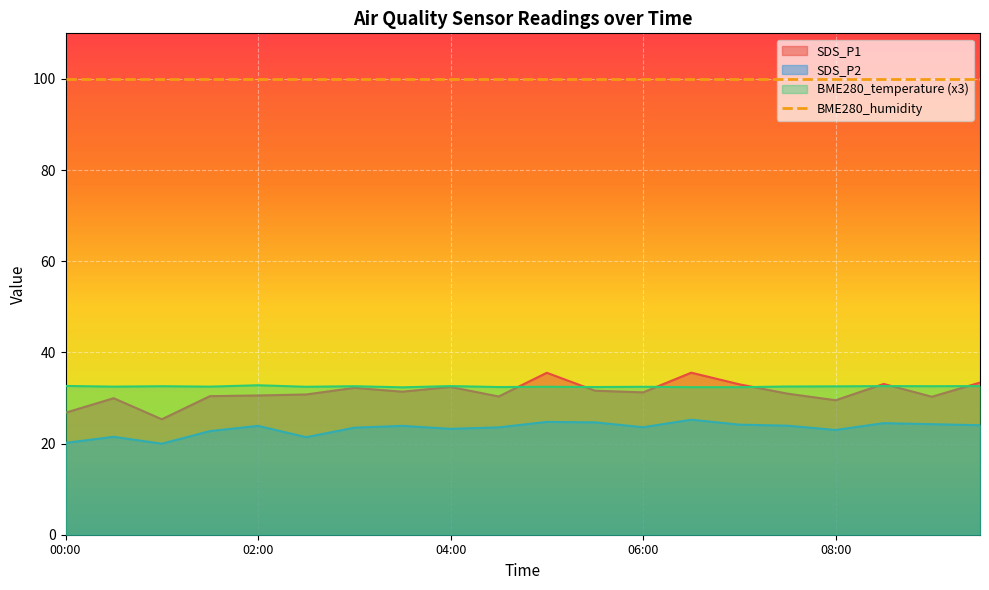

Count the BME280_temperature values in the range 32 to 33.

20